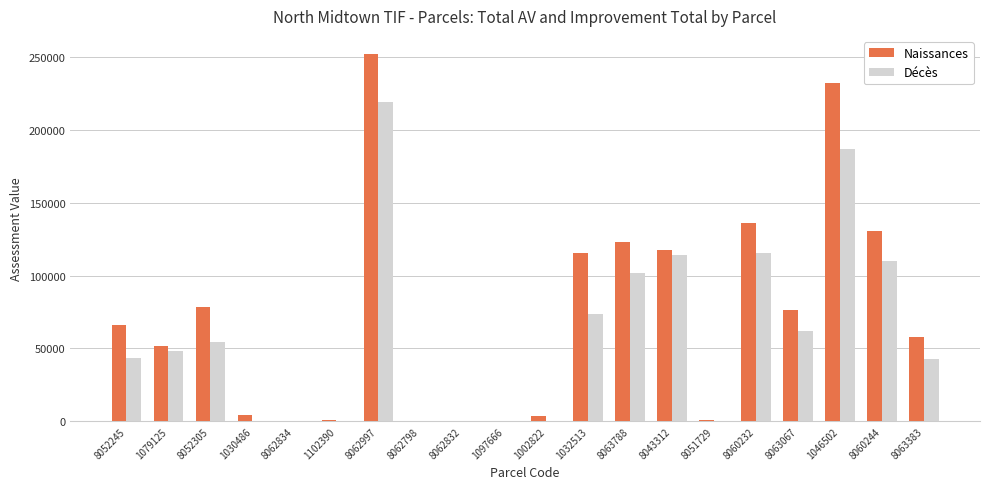

Does the chart contain stacked bars?

No